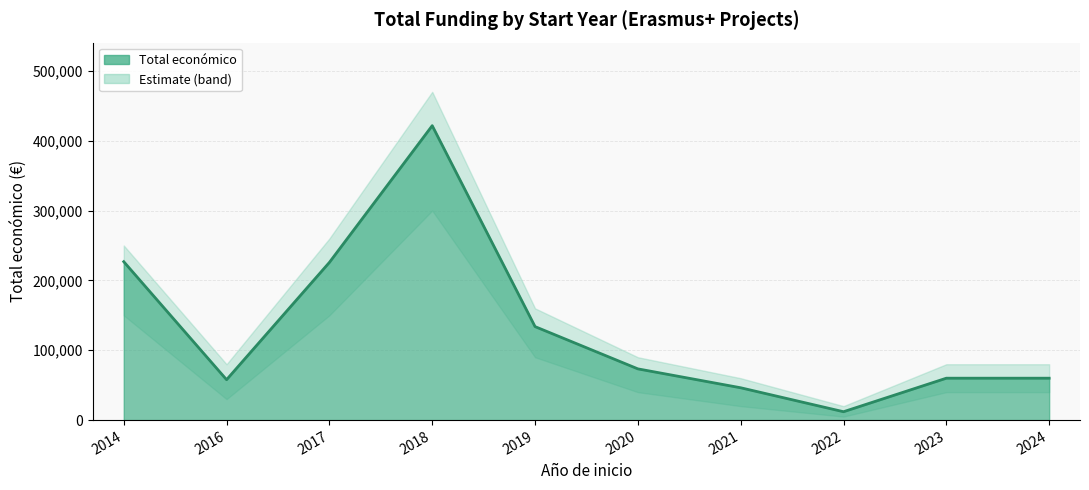

True or false: the data shows 73357 at 2020.

True